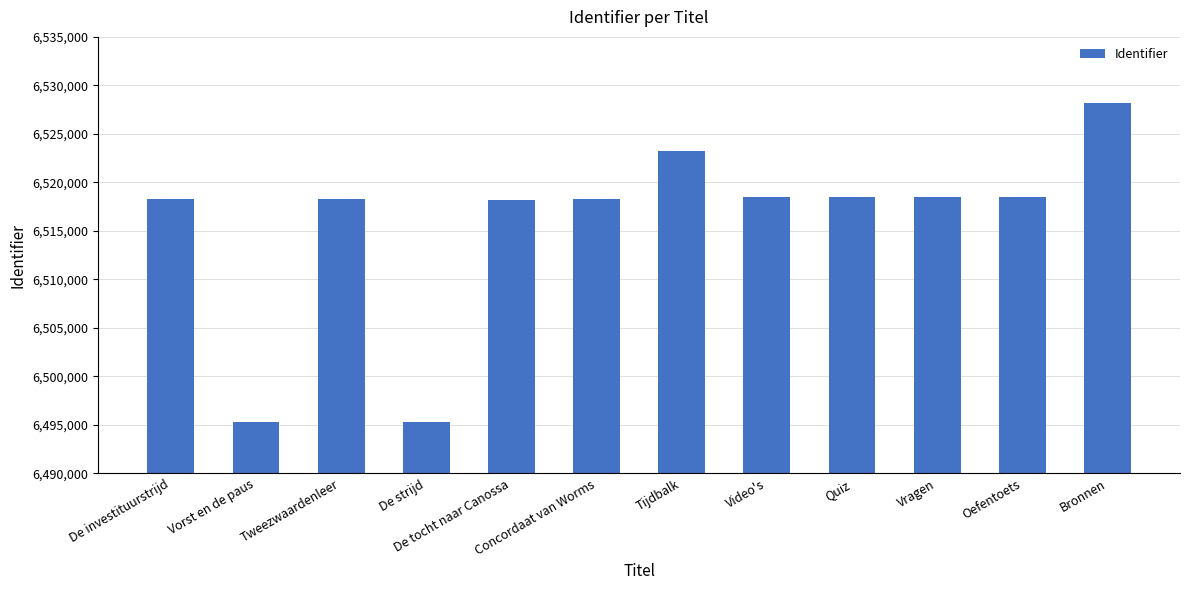

Is it true that the value at Oefentoets is 6518502?

True